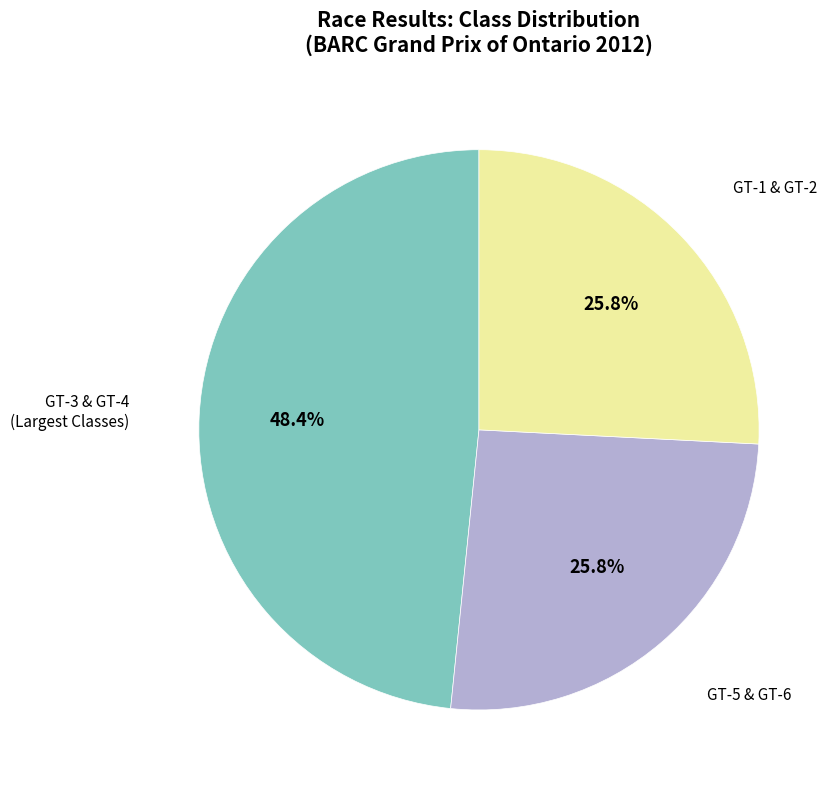

Is there any slice that represents more than half of the pie?

No